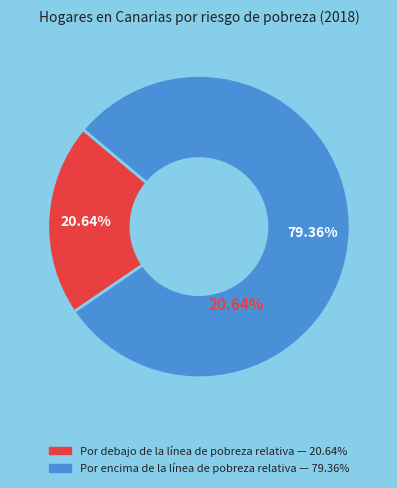

Is there a majority slice in this chart?

Yes